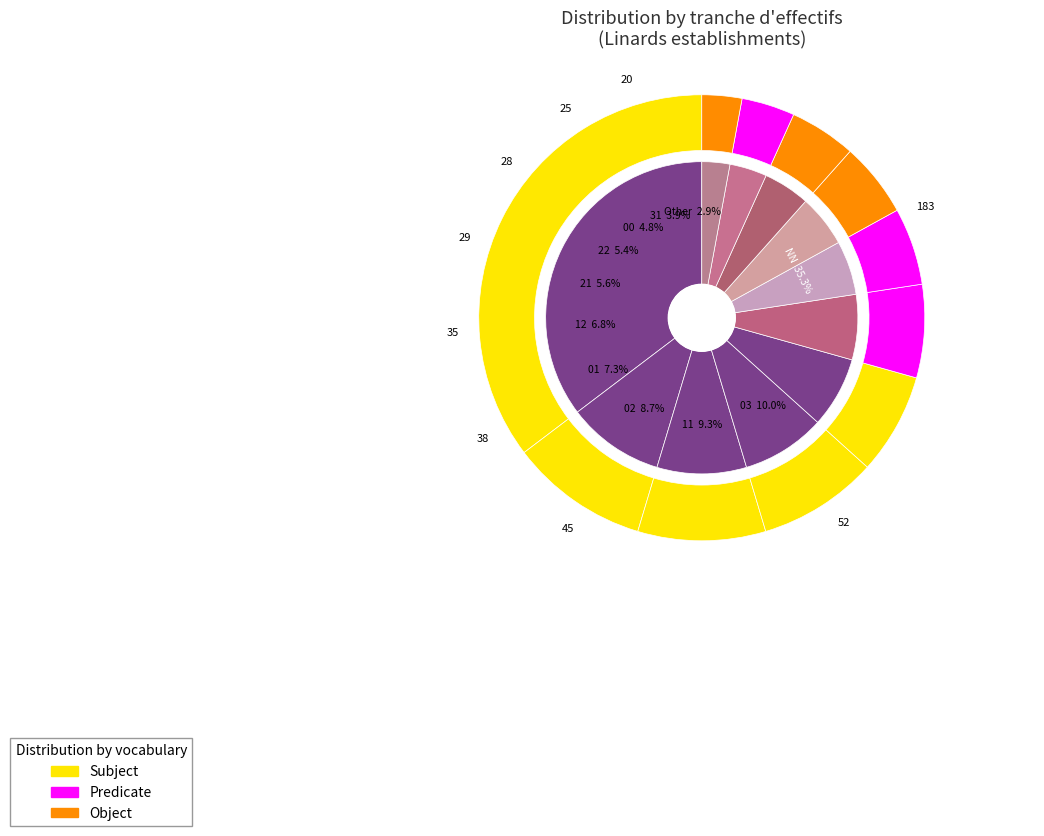

What portion of the pie excludes 01?

92.7%